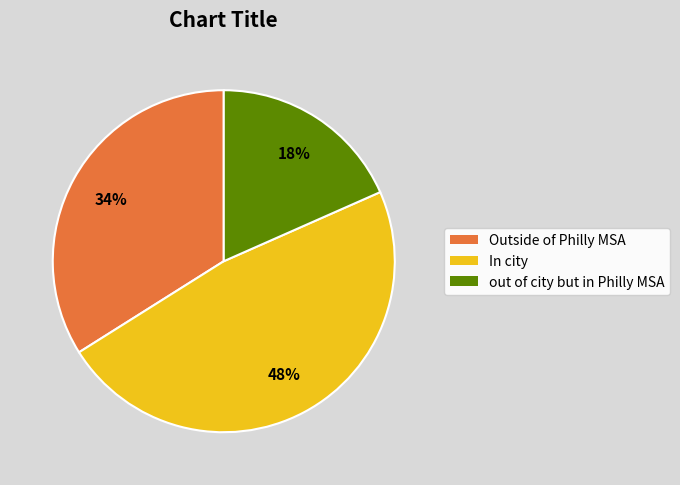

Is there any slice that represents more than half of the pie?

No